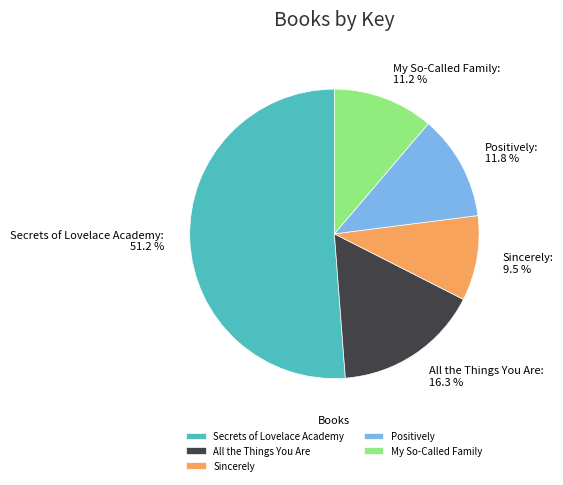

To the nearest percent, what portion does Secrets of Lovelace Academy represent?

51%